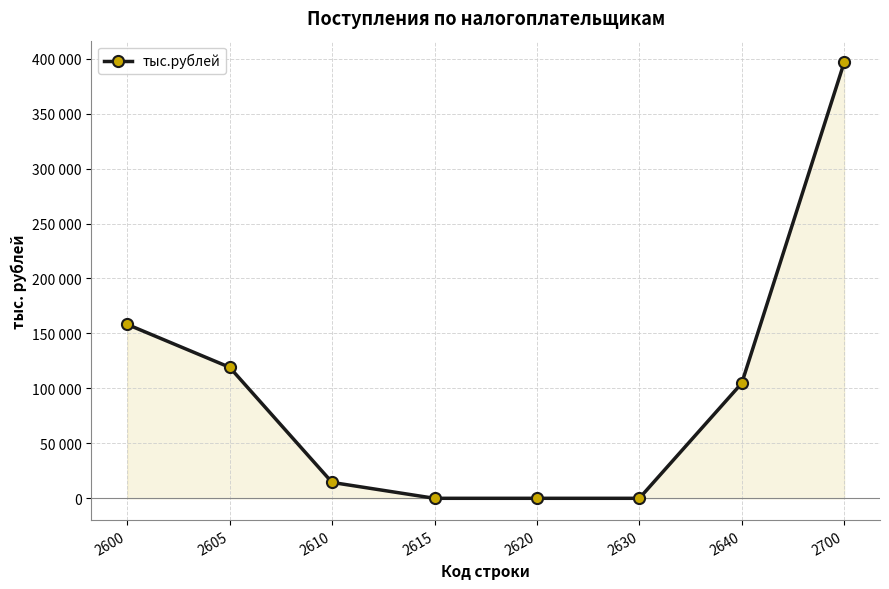

What is the difference between the maximum and minimum values?

396522